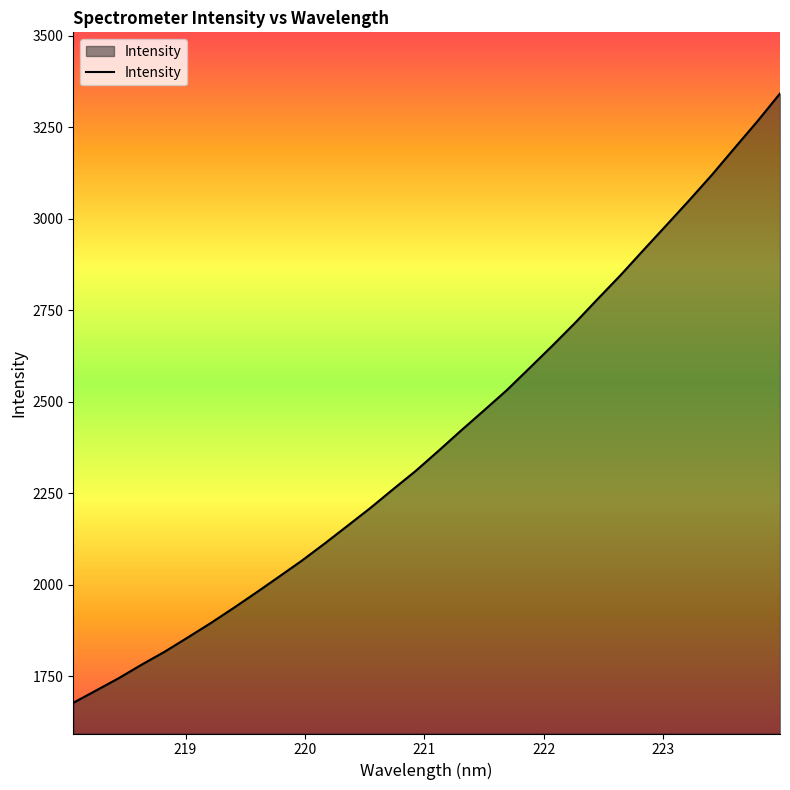

What is the difference between the maximum and minimum values?

1664.1